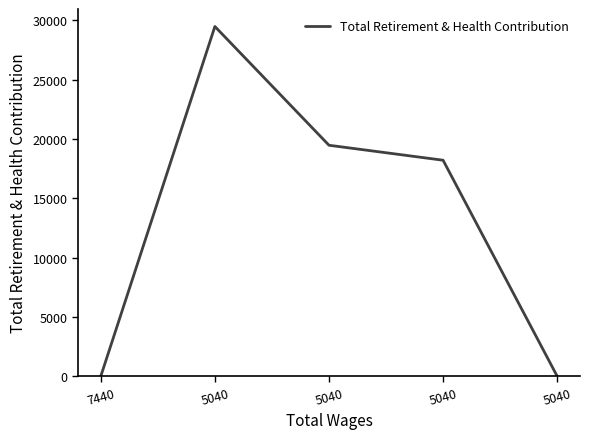

List the labels in order of value, smallest first.

7440, 5040, 5040, 5040, 5040